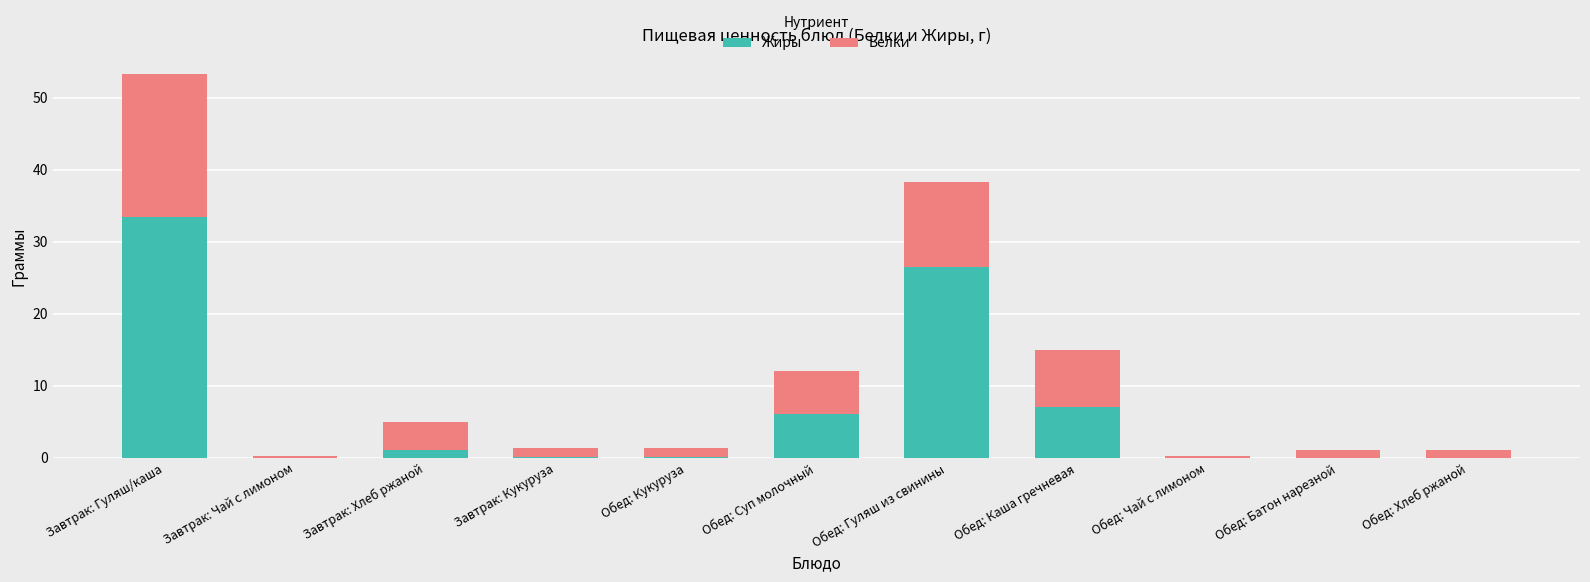

The Жиры series shows 0.0 at Обед: Батон нарезной. True or false?

True